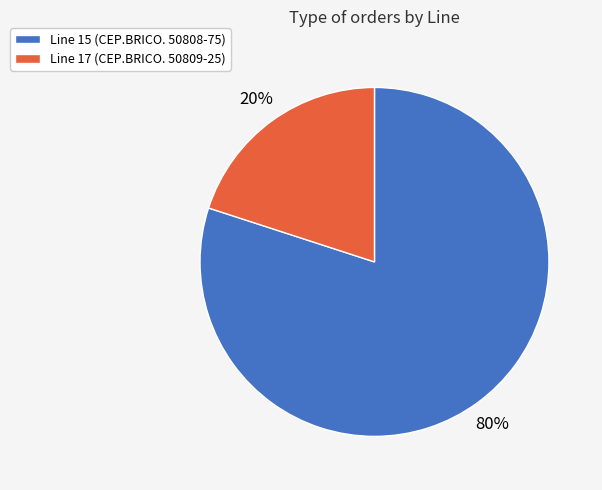

To the nearest percent, what is the difference between the largest and smallest slice percentages?

60%